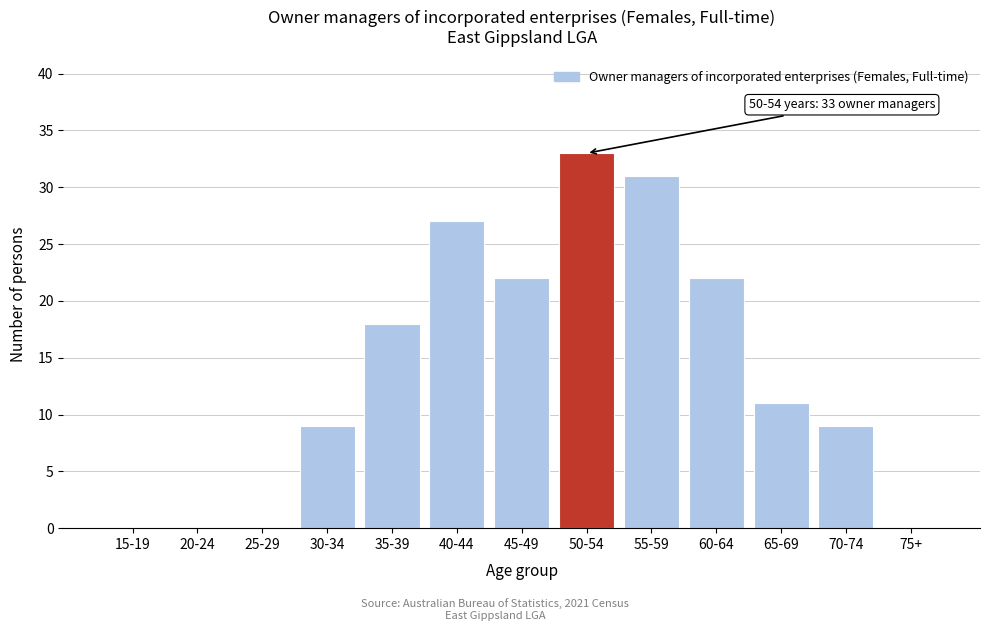

Reading right to left, transcribe all the data shown in this chart.

75+=0	70-74=9	65-69=11	60-64=22	55-59=31	50-54=33	45-49=22	40-44=27	35-39=18	30-34=9	25-29=0	20-24=0	15-19=0